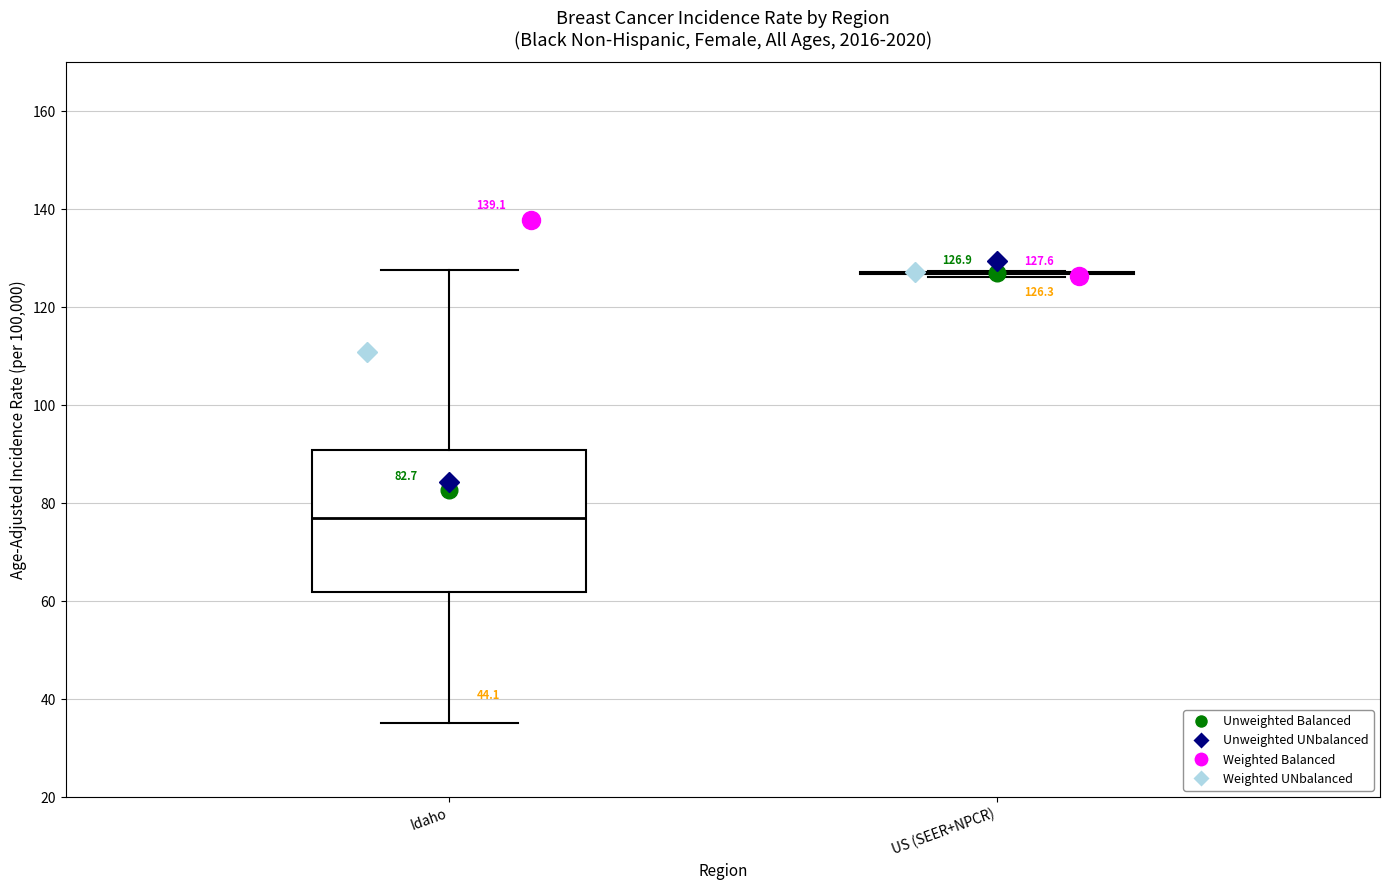

Which box is the tallest, from its lower edge to its upper edge?

Idaho